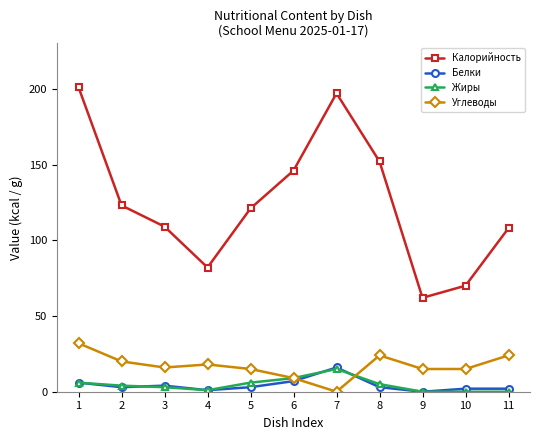

Which label corresponds to the largest value in the chart?

1